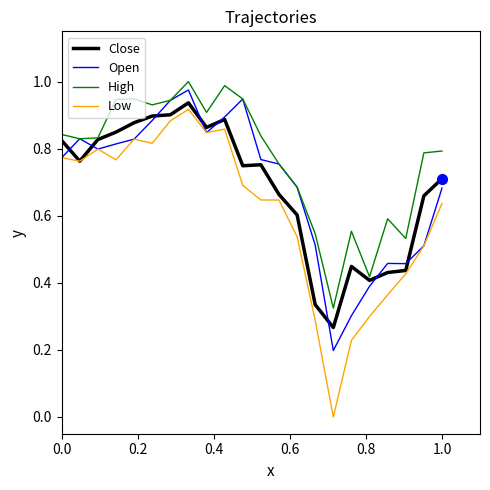

True or false: Low has more than 1 points higher than both neighbors.

True